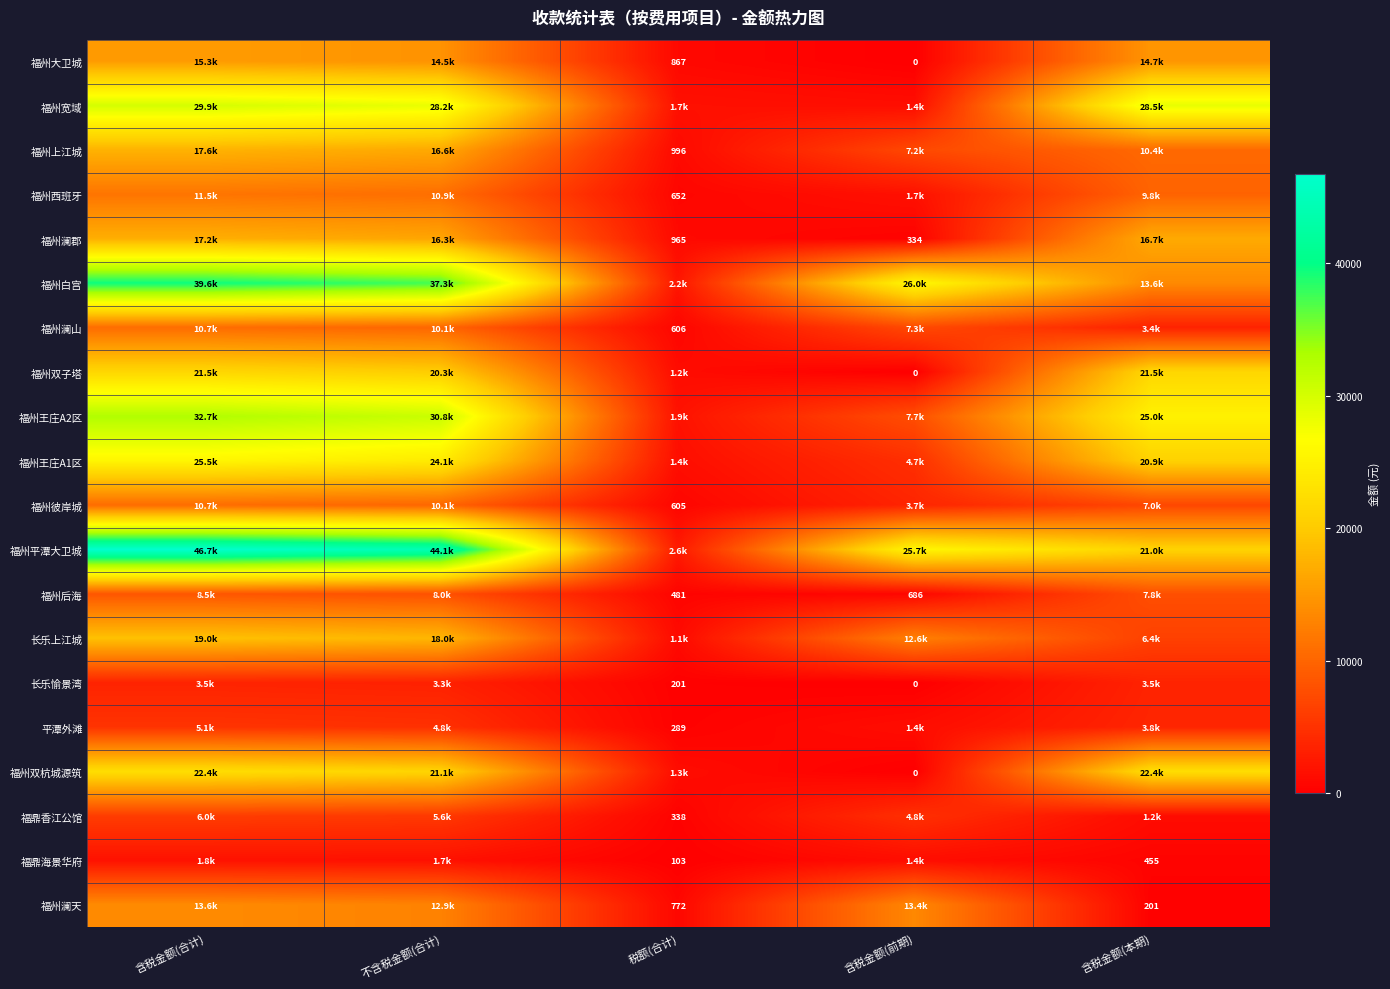

Rank the series by their maximum value, from highest to lowest.

福州平潭大卫城, 福州白宫, 福州王庄A2区, 福州宽域, 福州王庄A1区, 福州双杭城源筑, 福州双子塔, 长乐上江城, 福州上江城, 福州澜郡, 福州大卫城, 福州澜天, 福州西班牙, 福州澜山, 福州彼岸城, 福州后海, 福鼎香江公馆, 平潭外滩, 长乐愉景湾, 福鼎海景华府